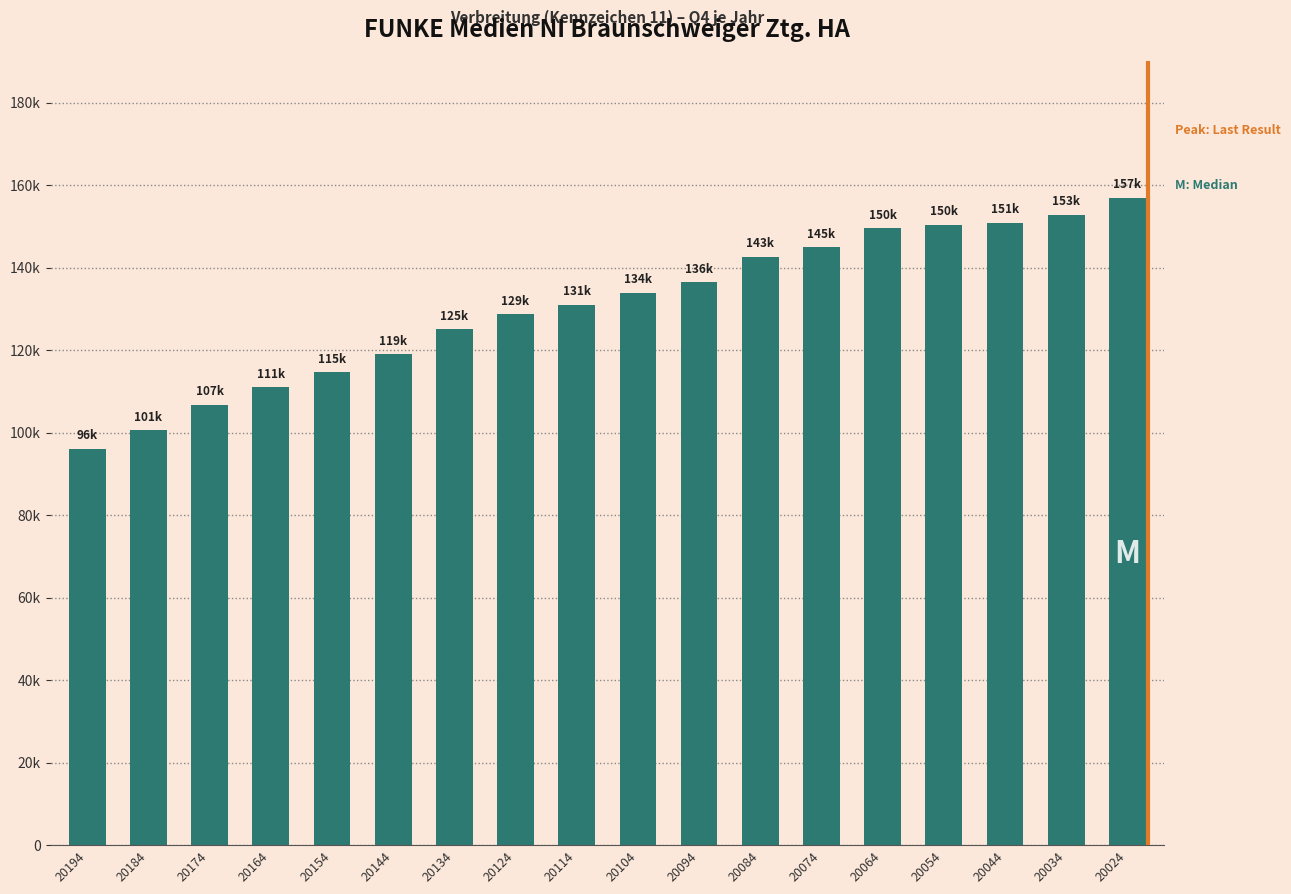

Does the chart contain any negative values?

No